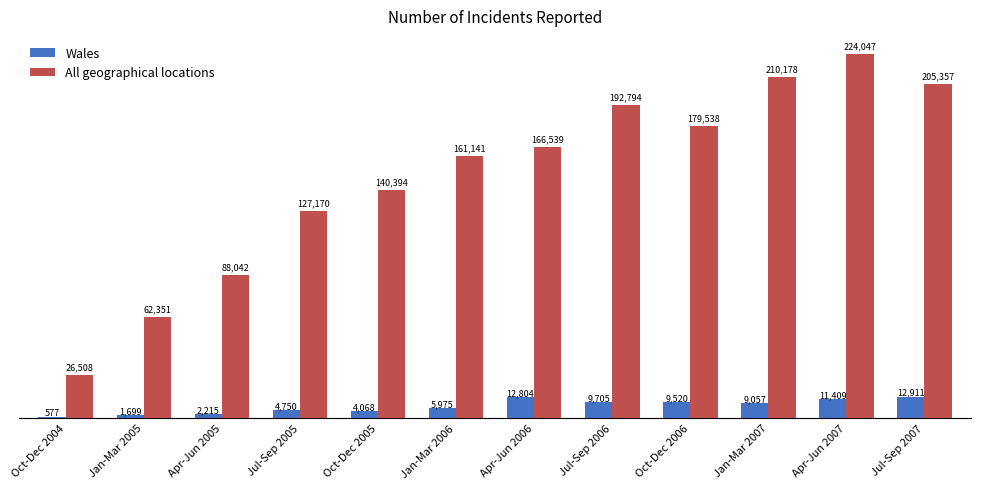

Reading left to right, transcribe all the data shown in this chart.

Wales: 577	1699	2215	4750	4068	5975	12804	9705	9520	9057	11409	12911
All geographical locations: 26508	62351	88042	127170	140394	161141	166539	192794	179538	210178	224047	205357